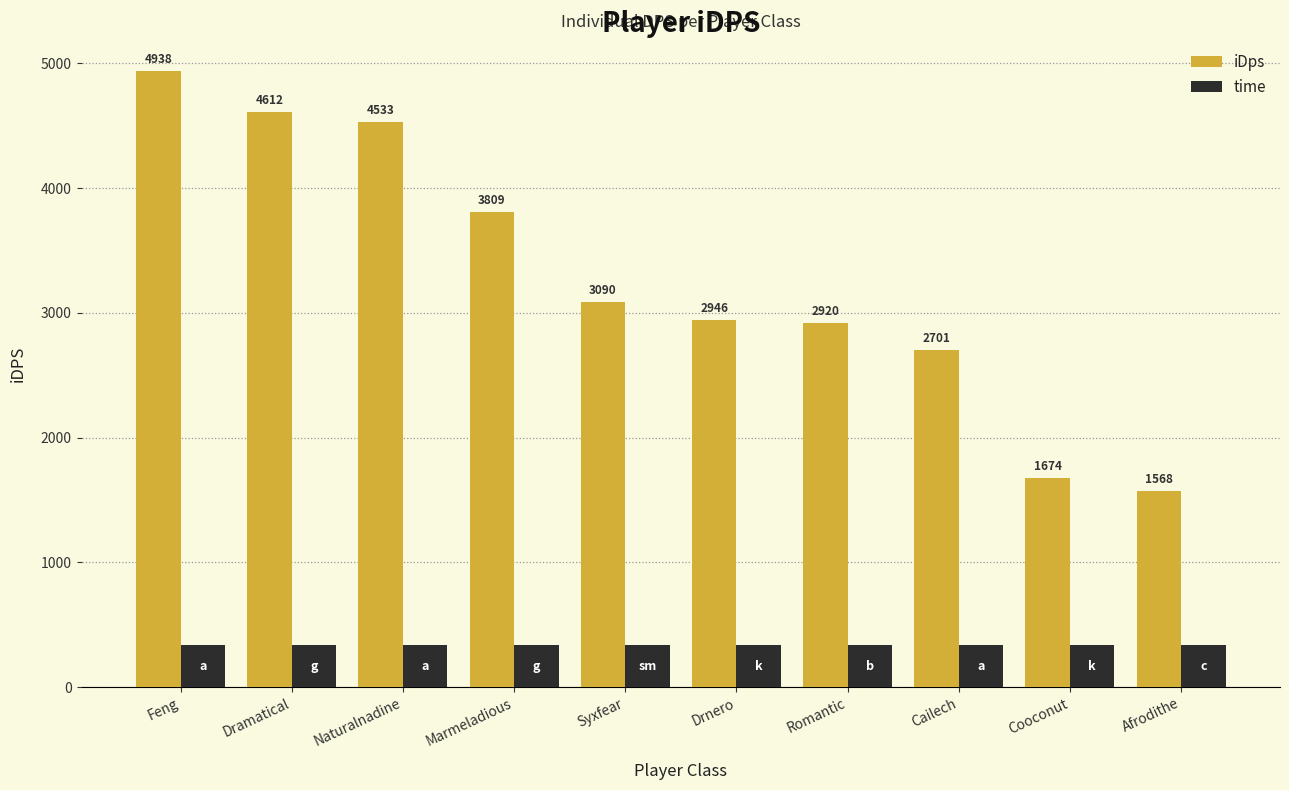

What is the sum of the time values at Feng and Marmeladious?

676.0